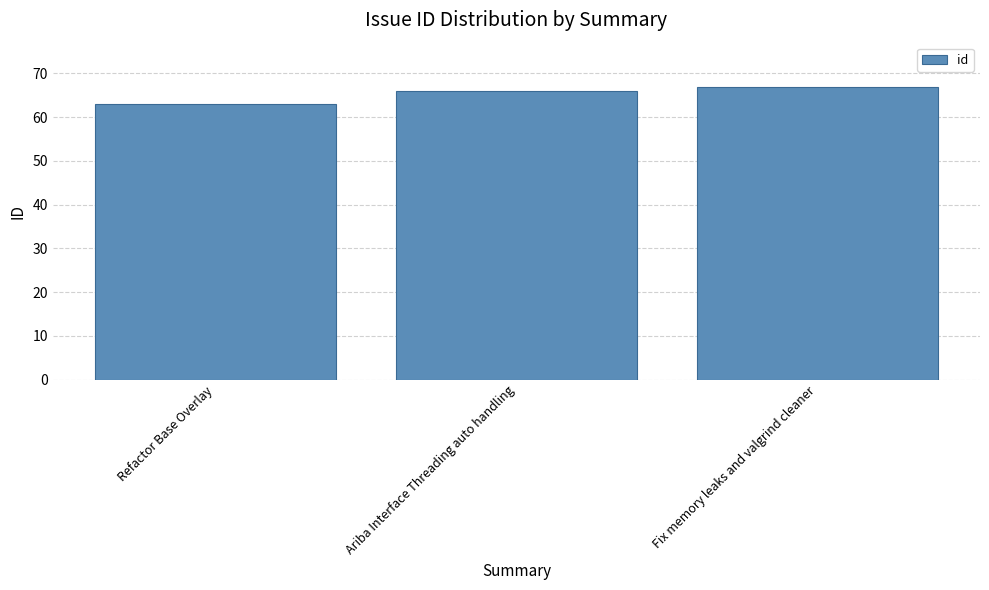

What is the maximum value shown in the chart?

67